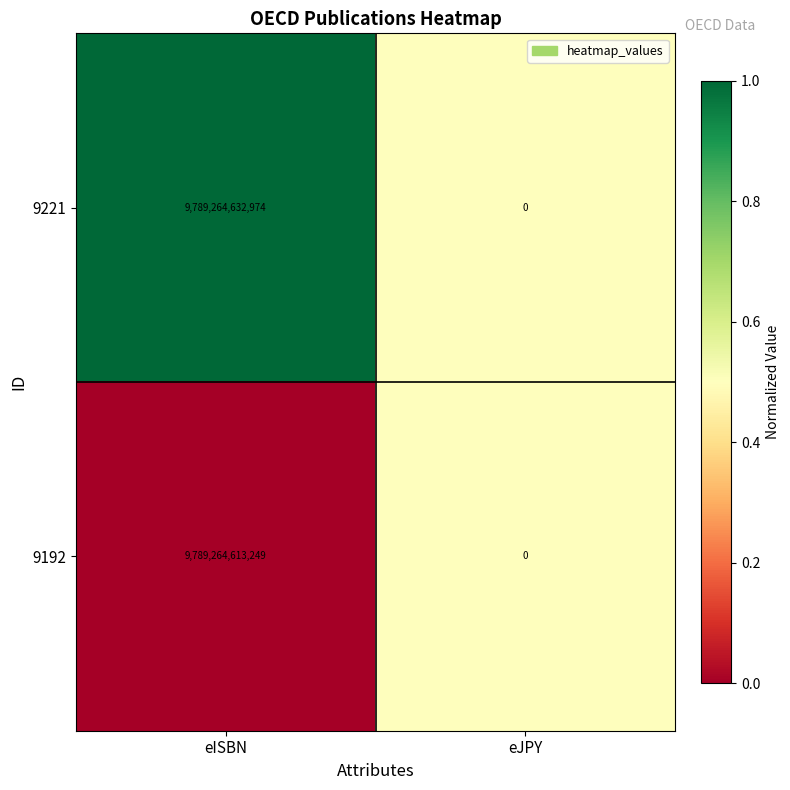

At eISBN, list the series in order from largest to smallest.

9221, 9192